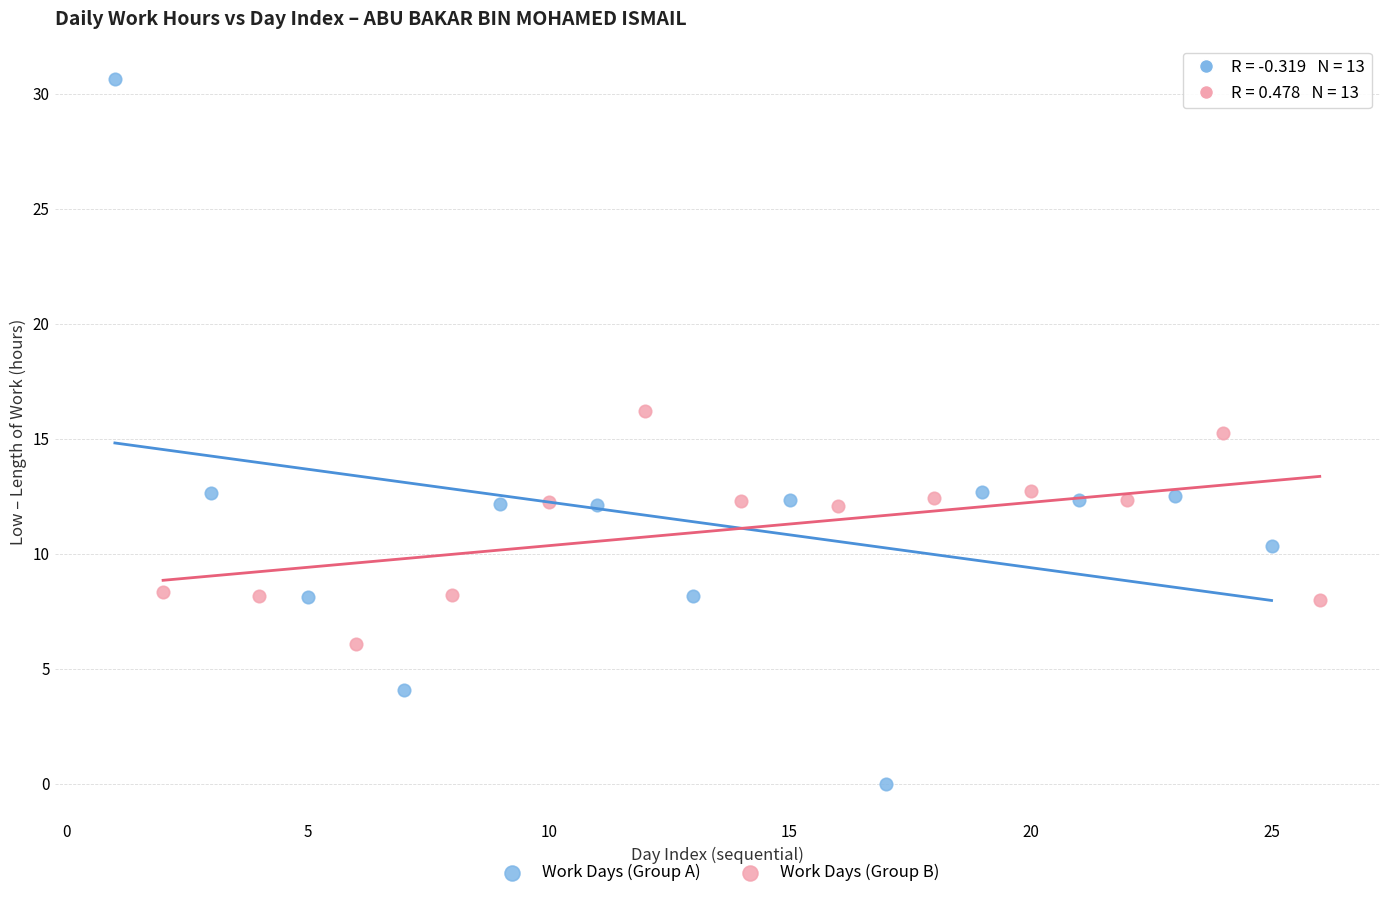

Which series has the largest Y range (max minus min)?

Work Days (Group A)